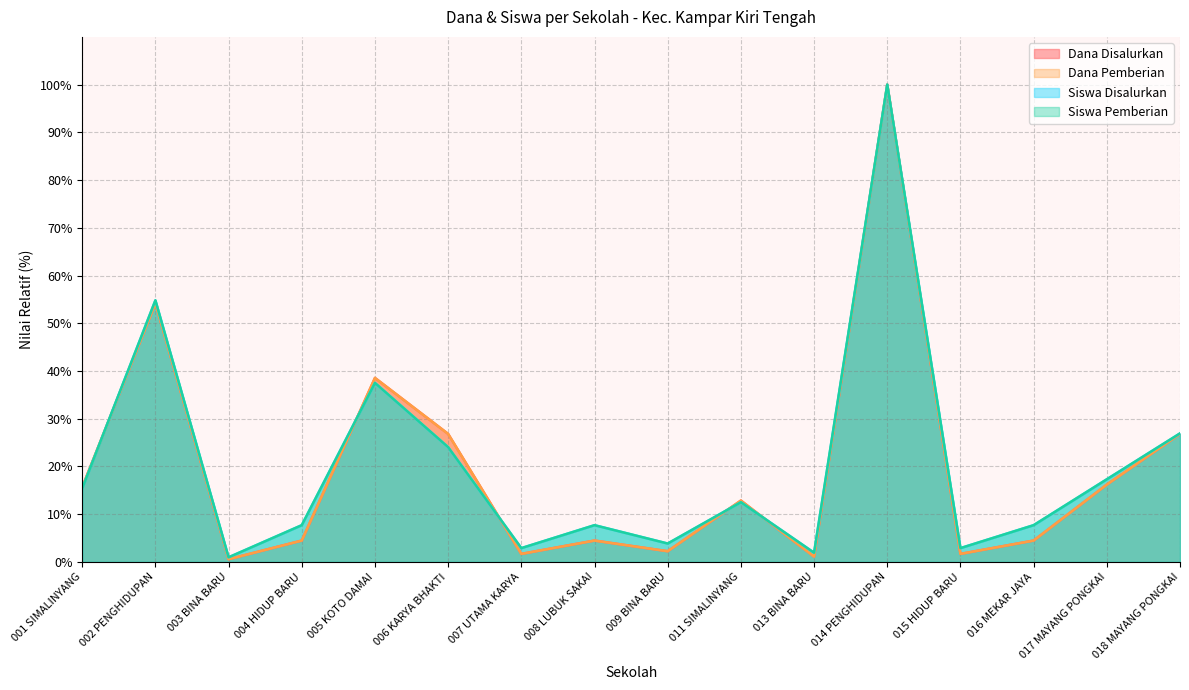

Is the value of Dana Pemberian at 007 UTAMA KARYA greater than the value of Siswa Pemberian at 013 BINA BARU?

No